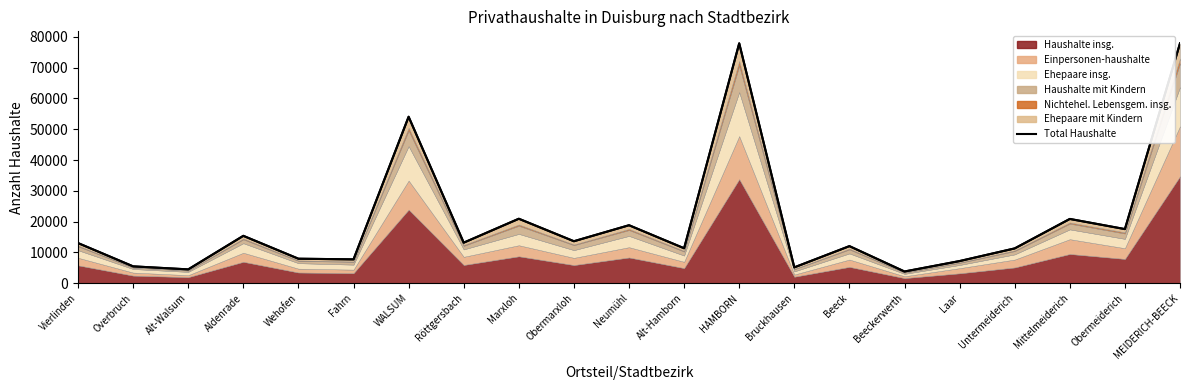

Read the value at Alt-Walsum.

4486